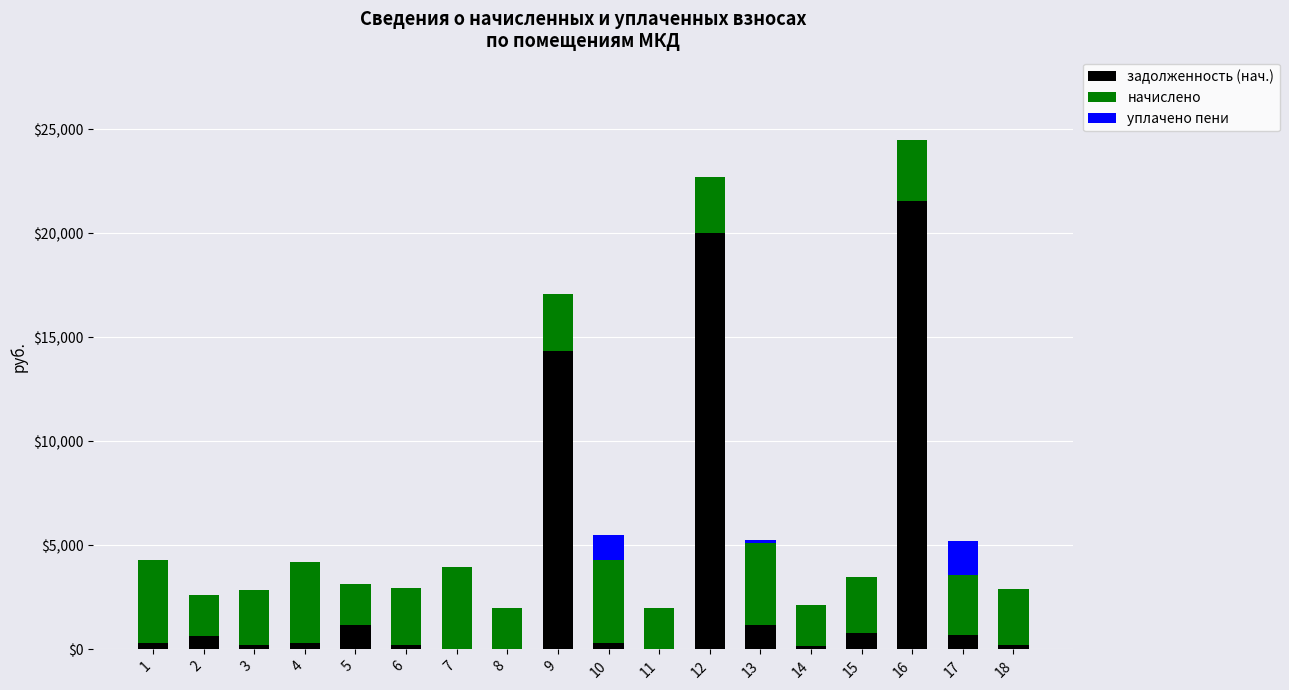

At which category is the sum across all series the highest?

16